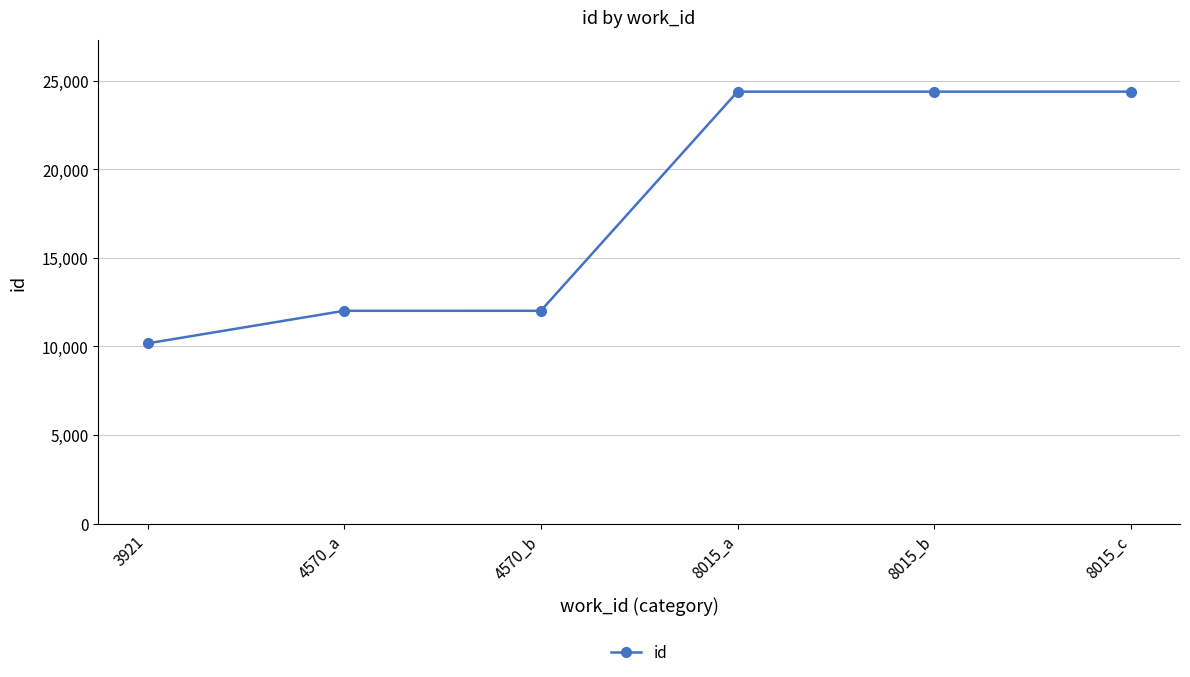

How many lines are shown in the chart?

1